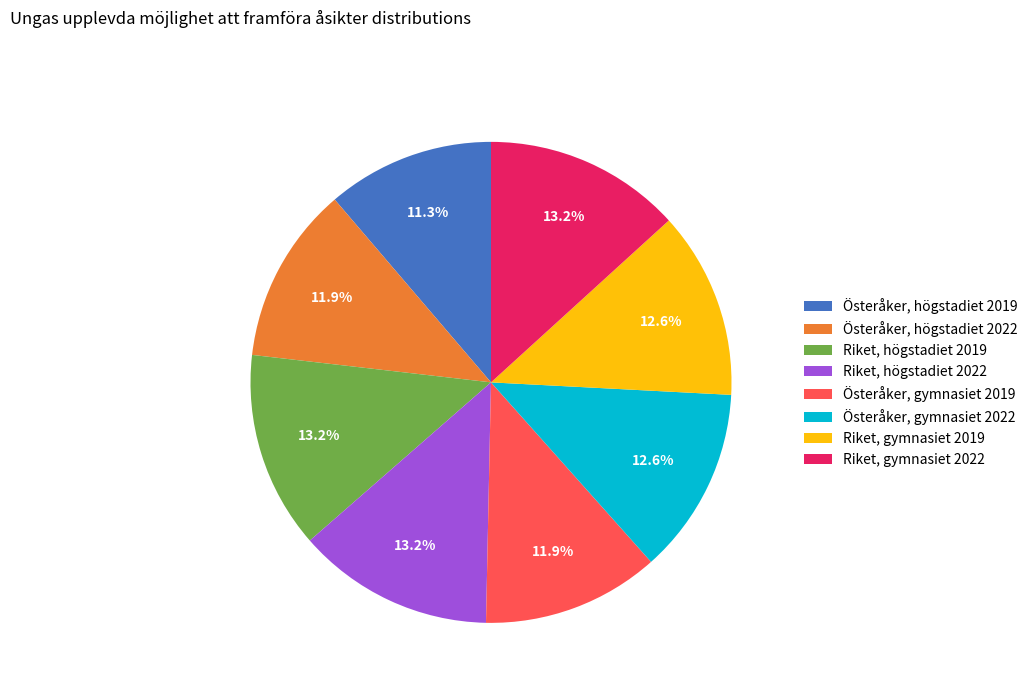

Is there any slice that represents more than half of the pie?

No